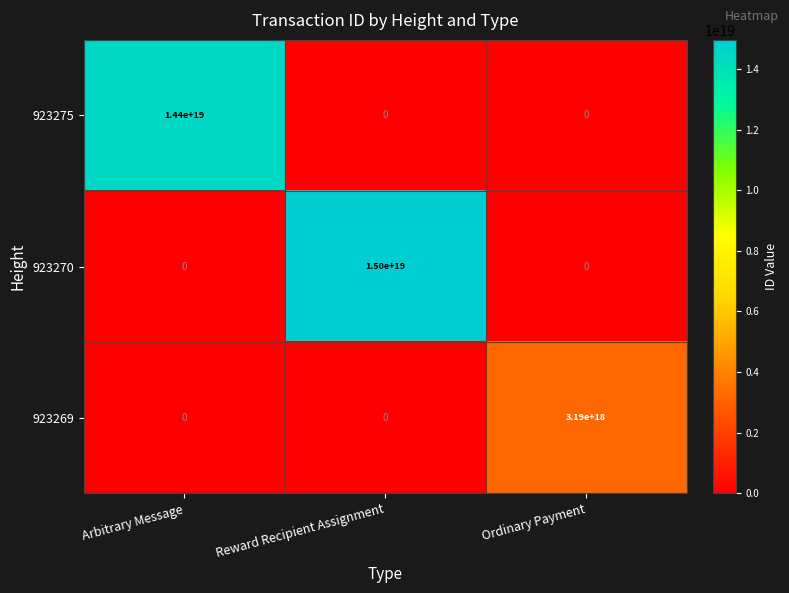

Count the number of categories in the chart.

3